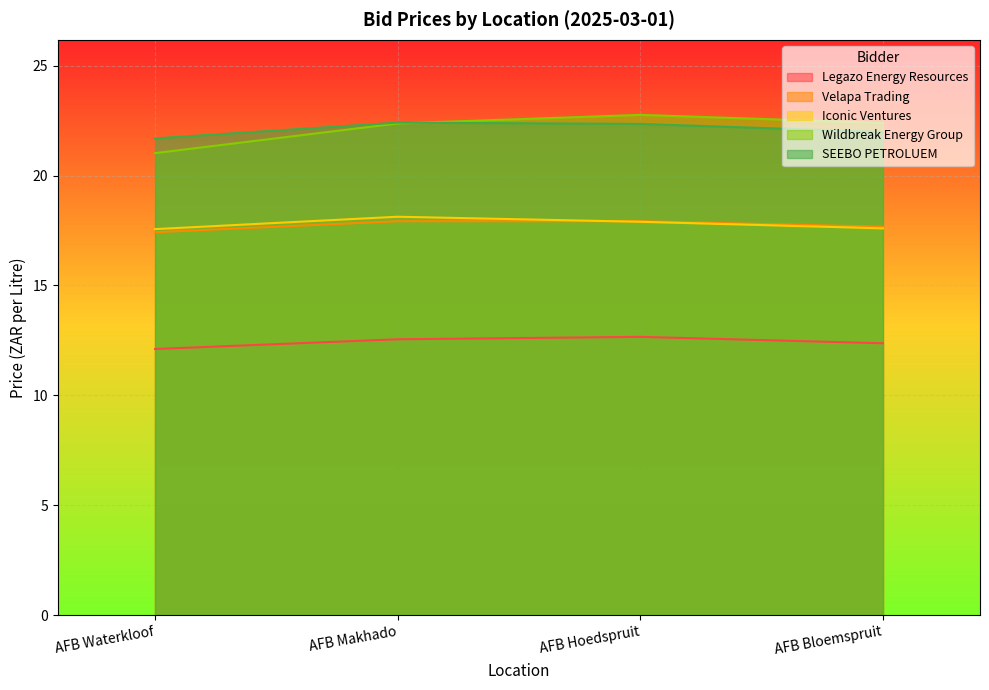

Which series has the largest range (max minus min)?

Wildbreak Energy Group